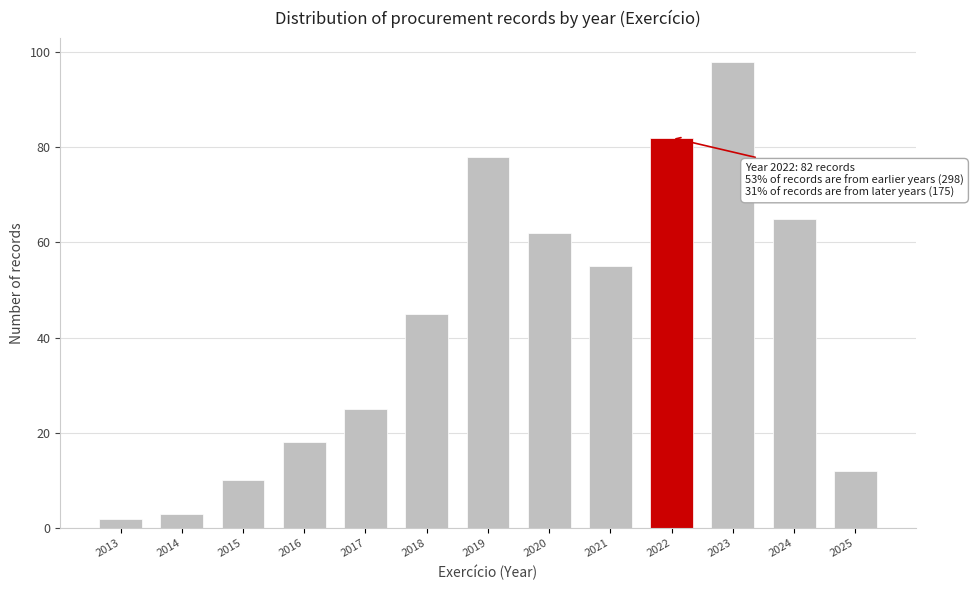

Reading left to right, list all the values displayed in this chart.

2	3	10	18	25	45	78	62	55	82	98	65	12